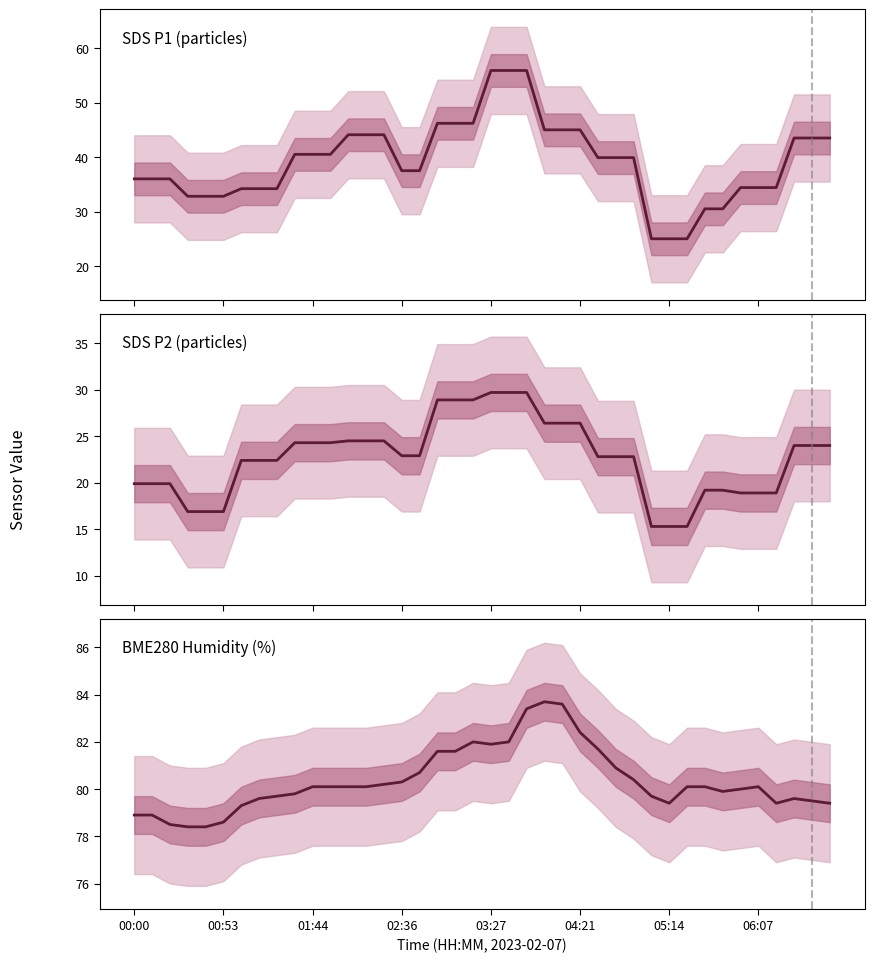

True or false: SDS P2 (particles) has more than 1 points higher than both neighbors.

False